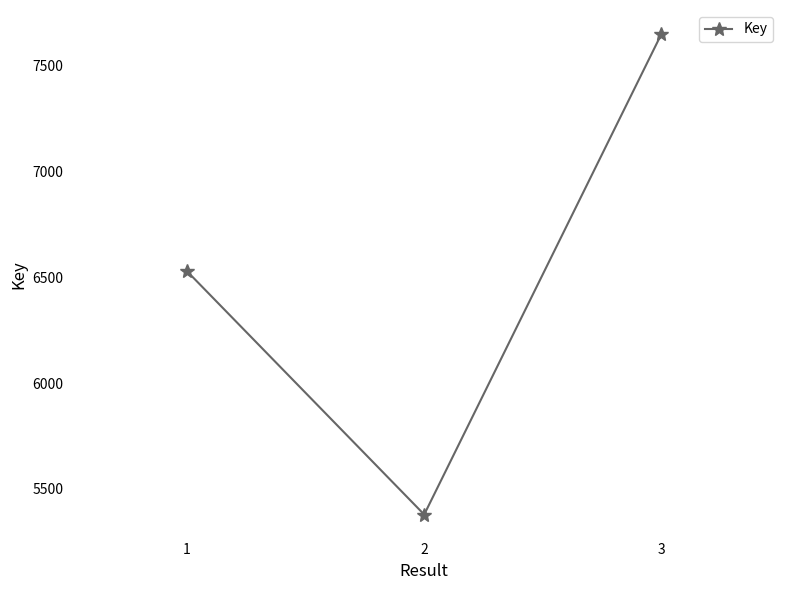

Does the chart have visible grid lines?

No